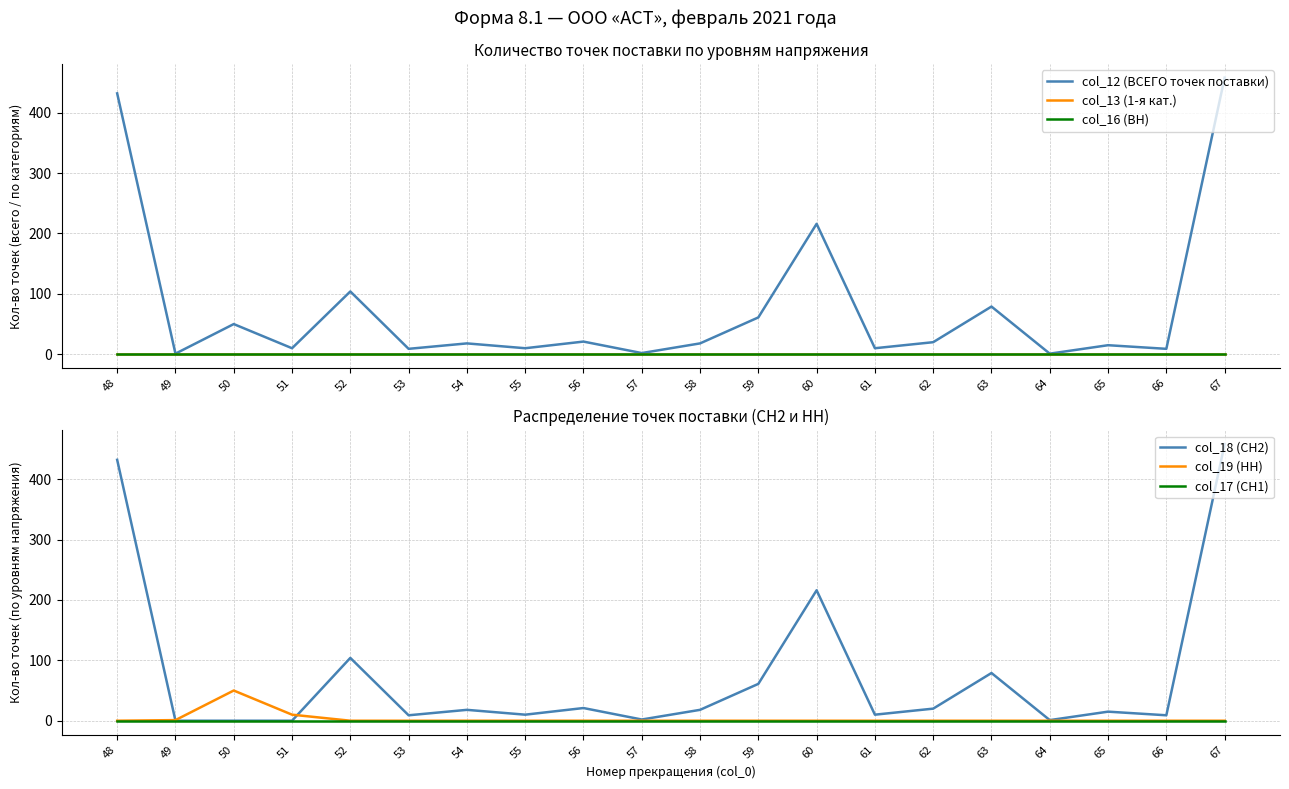

True or false: col_16 (ВН) and col_18 (СН2) intersect in this chart.

False